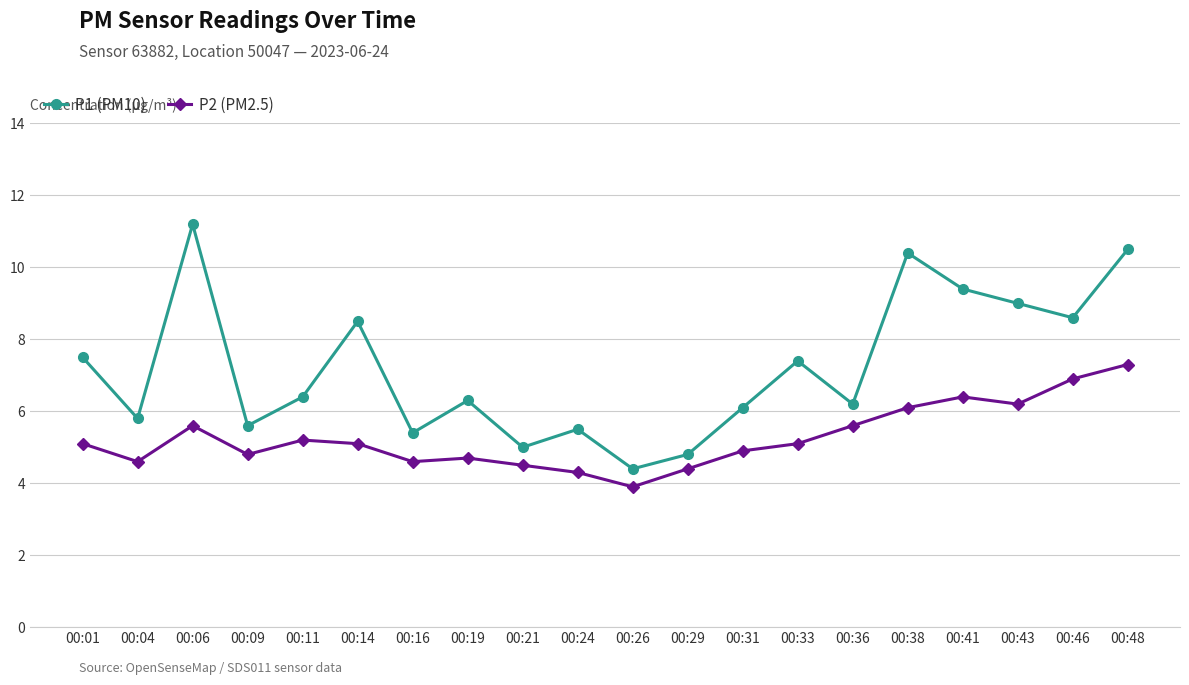

What is the value of the P2 (PM2.5) point at the 1st from the left?

5.1